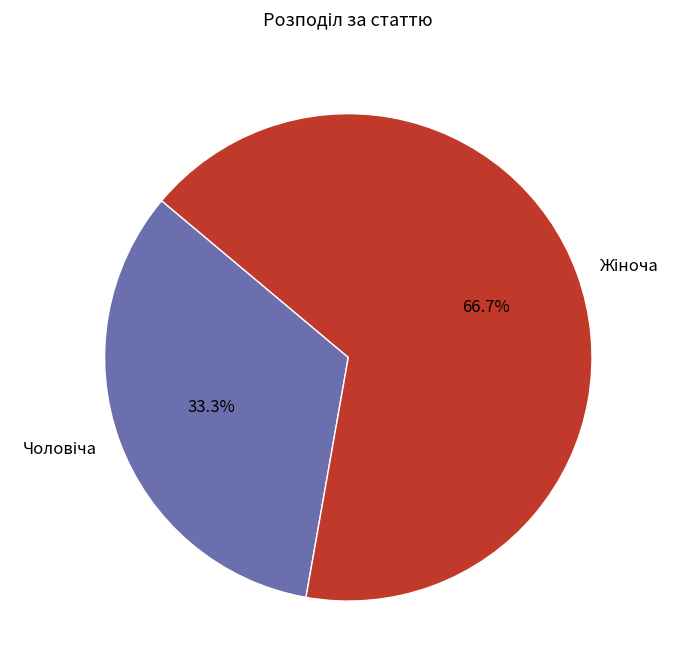

Does any single category account for the majority?

Yes